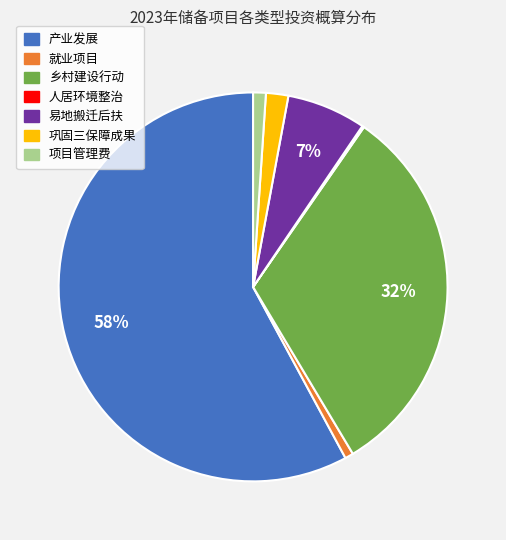

Between 易地搬迁后扶 and 乡村建设行动, which is larger?

乡村建设行动